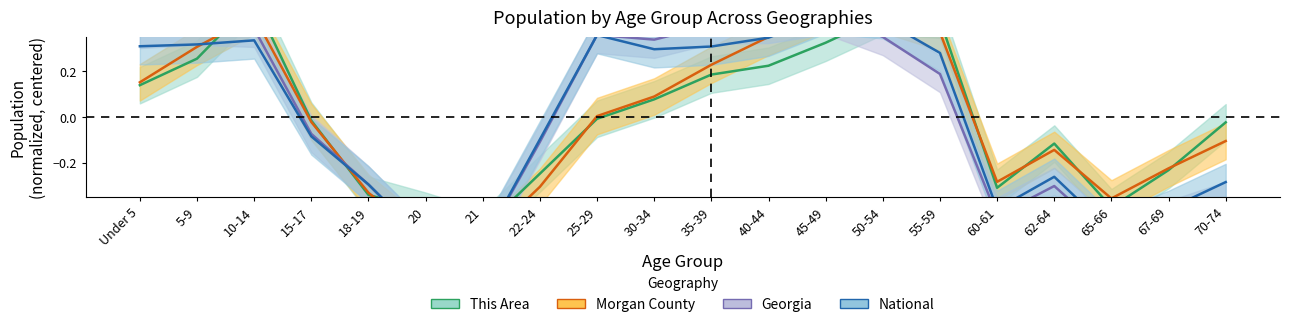

How many data points in Georgia are less than 0?

10